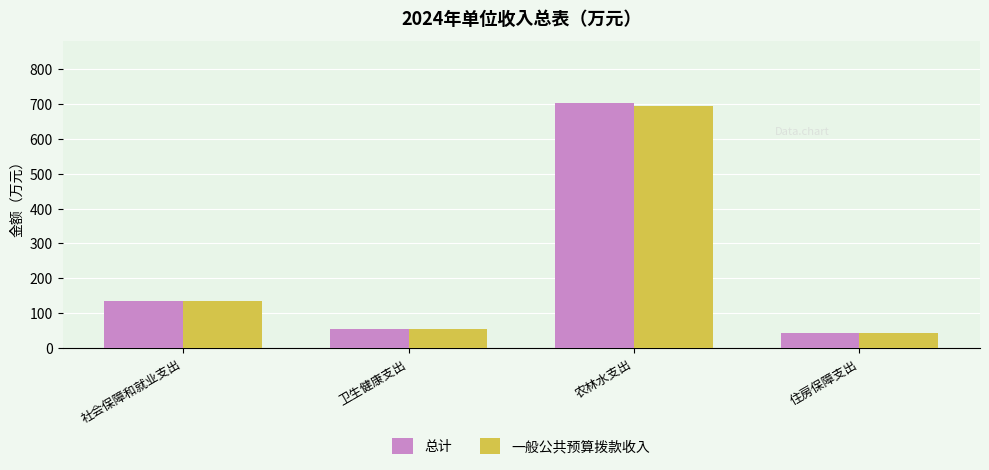

Is the value of 总计 at 住房保障支出 greater than the value of 一般公共预算拨款收入 at 社会保障和就业支出?

No